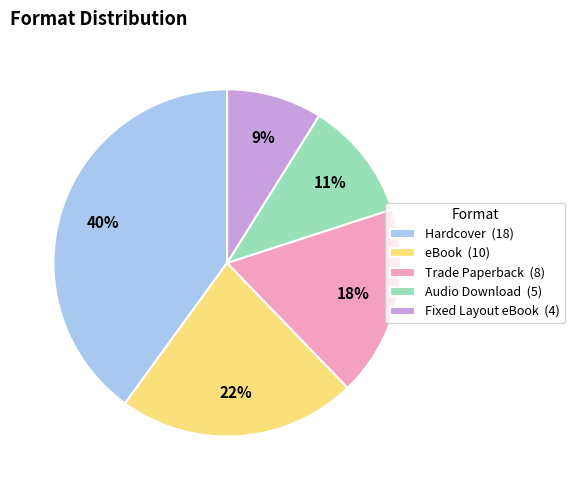

Which slice is the largest?

Hardcover